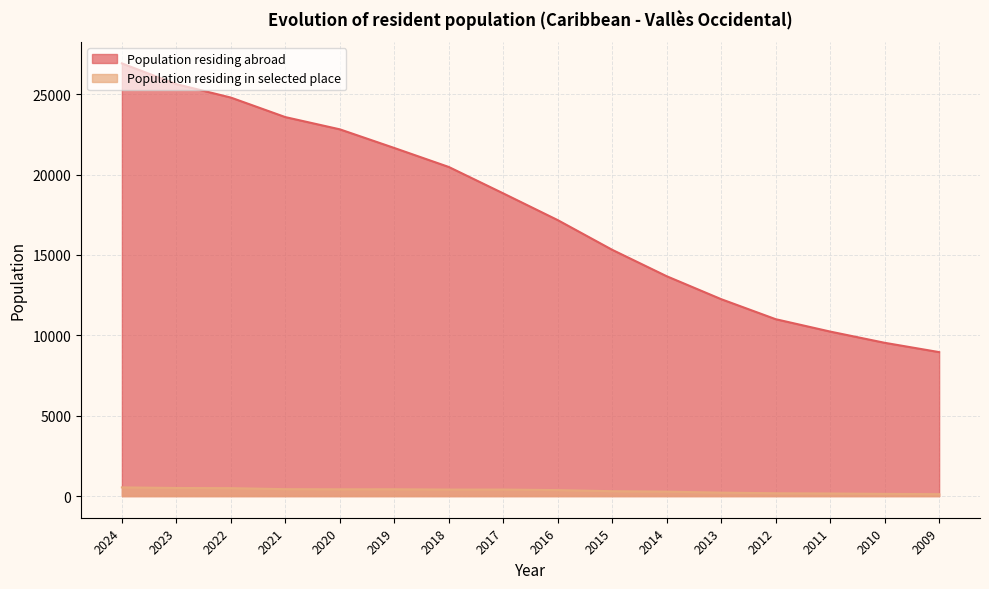

Reading right to left, extract all data points from this chart.

Population residing abroad: 2009=8957	2010=9537	2011=10235	2012=11005	2013=12250	2014=13677	2015=15320	2016=17168	2017=18831	2018=20474	2019=21656	2020=22816	2021=23577	2022=24792	2023=25628	2024=26917
Population residing in selected place: 2009=120	2010=137	2011=161	2012=176	2013=216	2014=277	2015=304	2016=373	2017=407	2018=407	2019=425	2020=423	2021=431	2022=494	2023=504	2024=542